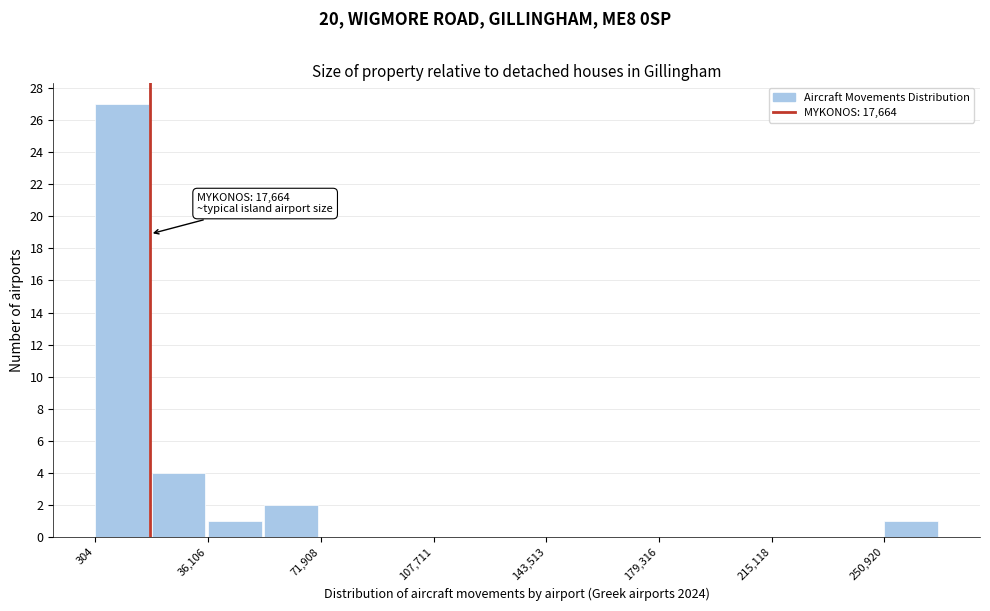

Read against the x-axis, roughly where is the centre of the tallest bar?

10000